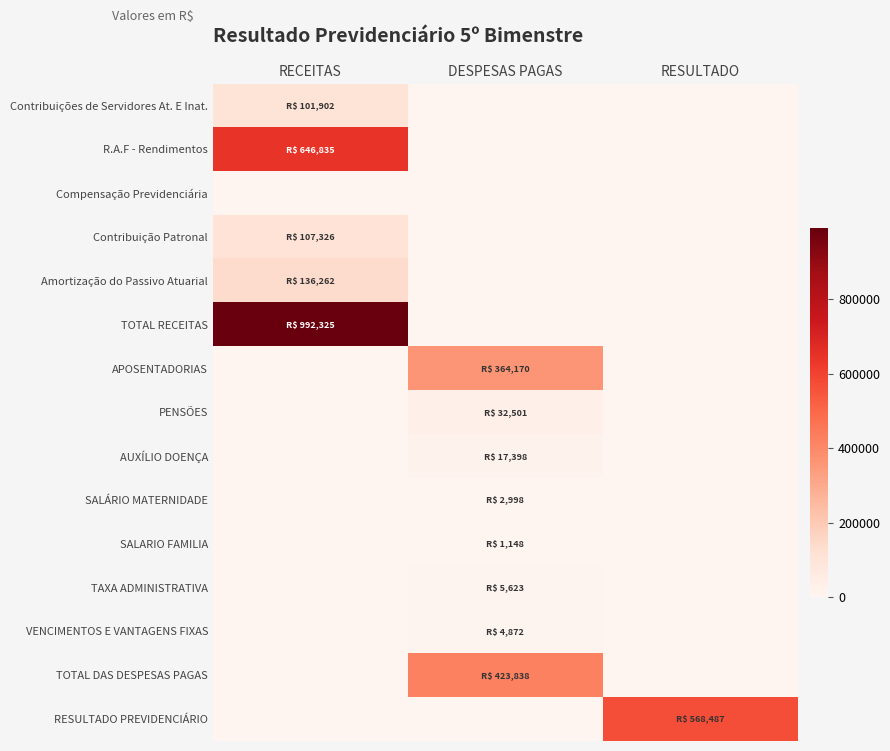

At which category is the sum across all series the highest?

RECEITAS